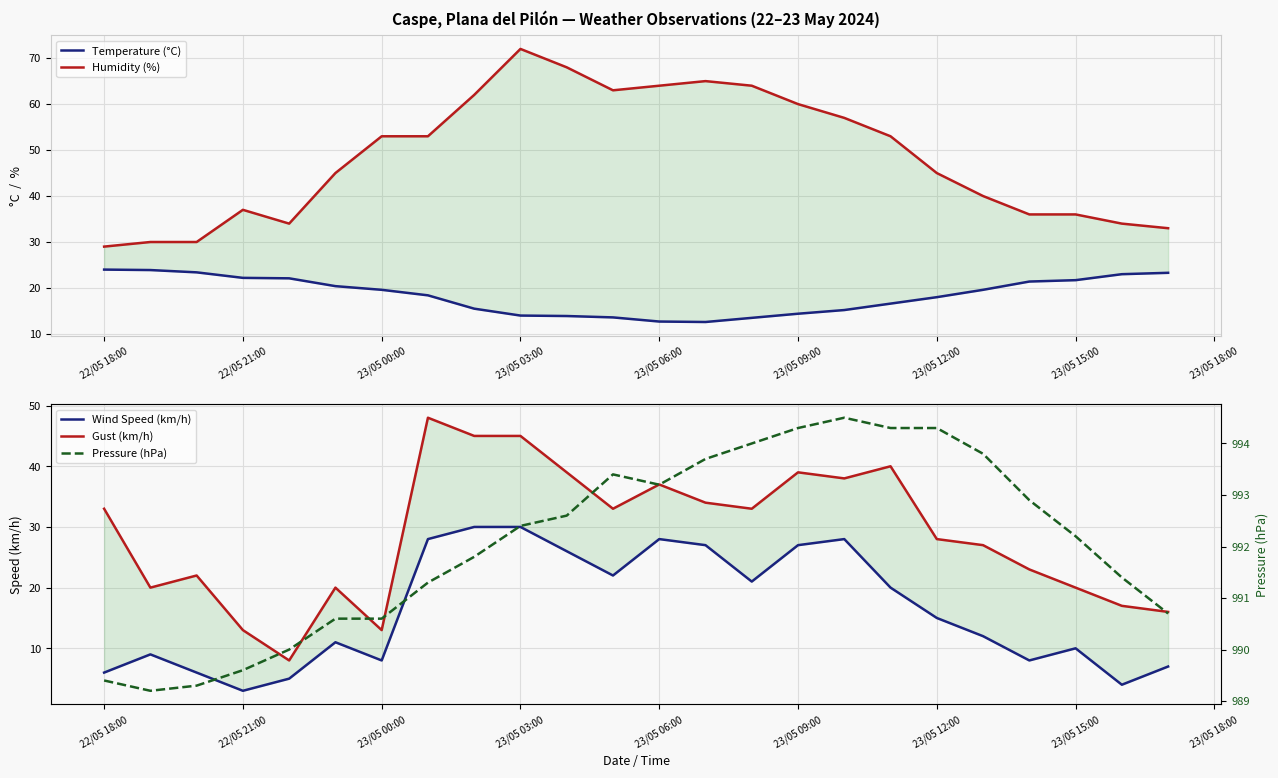

True or false: Gust (km/h) has a value of 39.9 at 23/05 12:00.

False